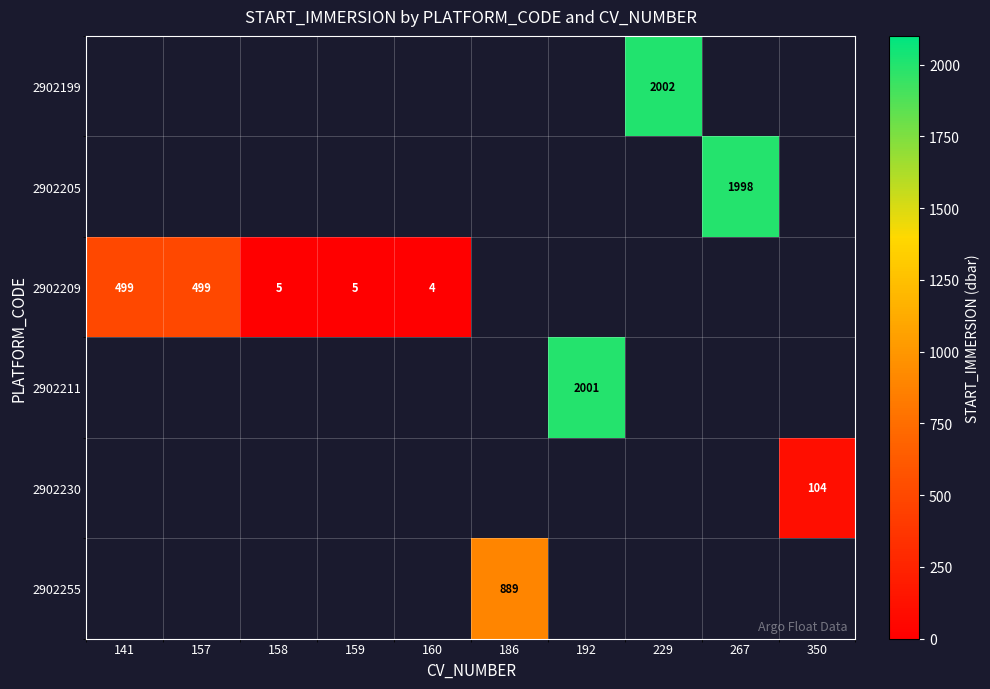

The value of 2902230 at 350 is 28. True or false?

False